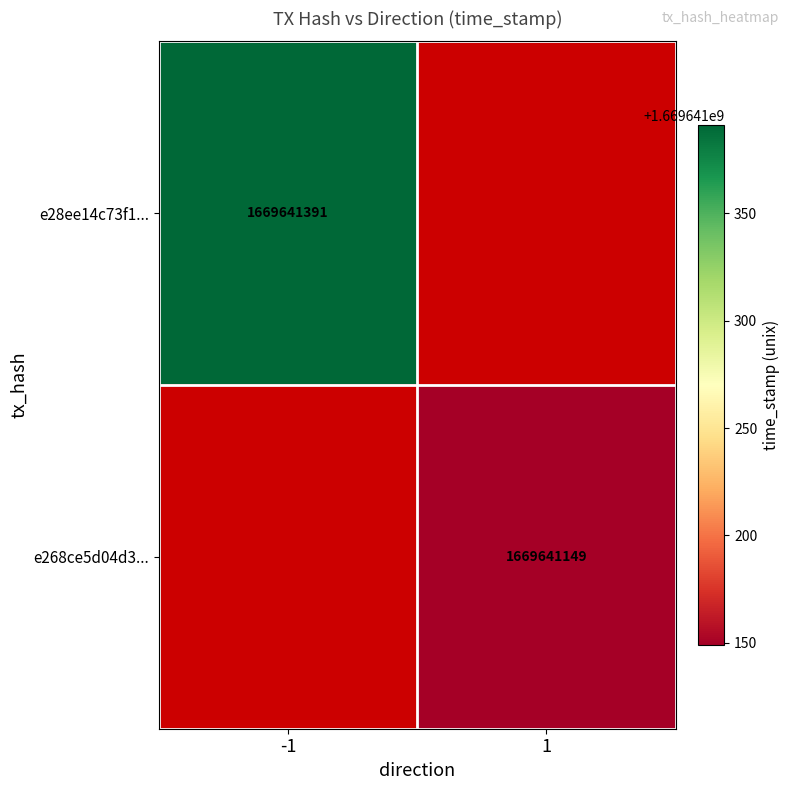

Which series has the largest total across all categories?

e28ee14c73f144a588063022c1f520c12819e79